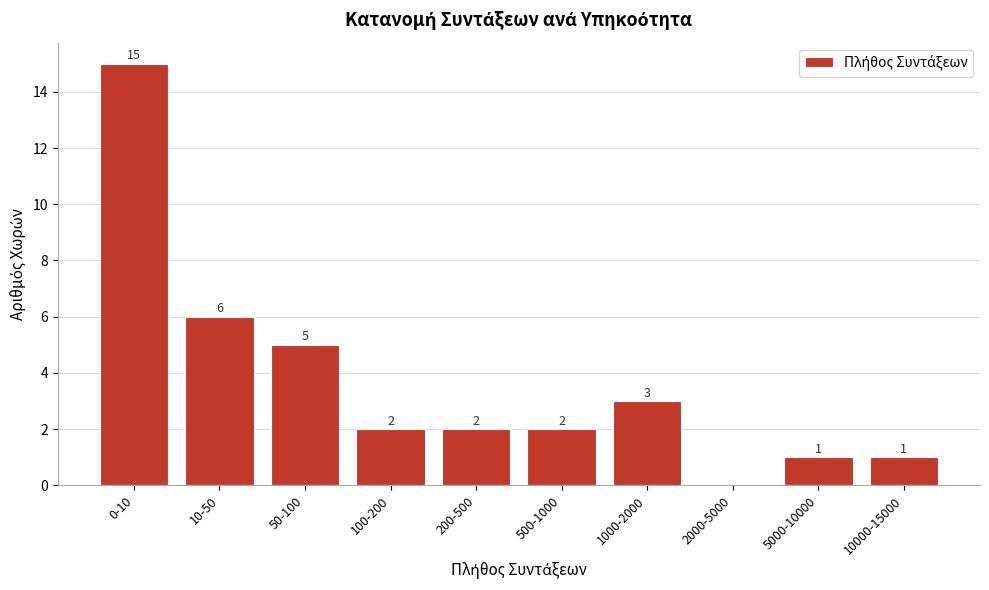

Reading right to left, transcribe all the data shown in this chart.

10000-15000=1	5000-10000=1	2000-5000=0	1000-2000=3	500-1000=2	200-500=2	100-200=2	50-100=5	10-50=6	0-10=15